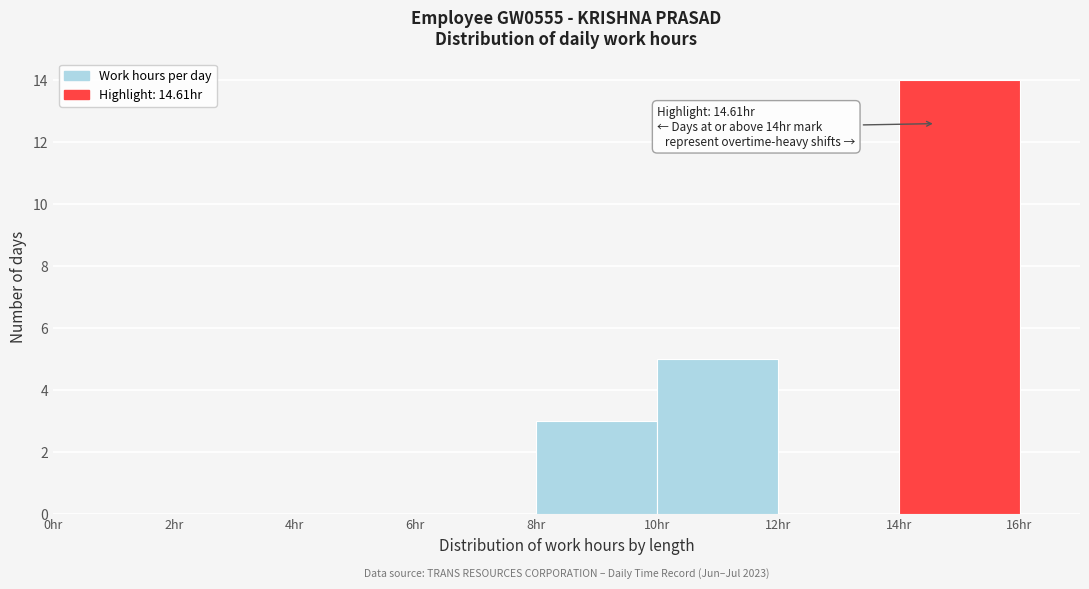

Which range on the x-axis has the tallest bar?

14 to 16